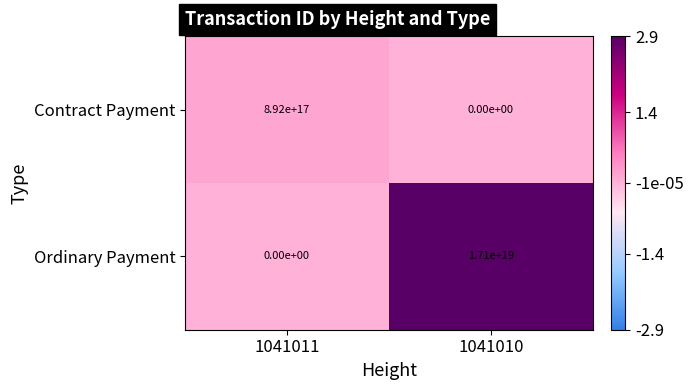

Is the value of Ordinary Payment at 1041010 greater than the value of Contract Payment at 1041011?

Yes